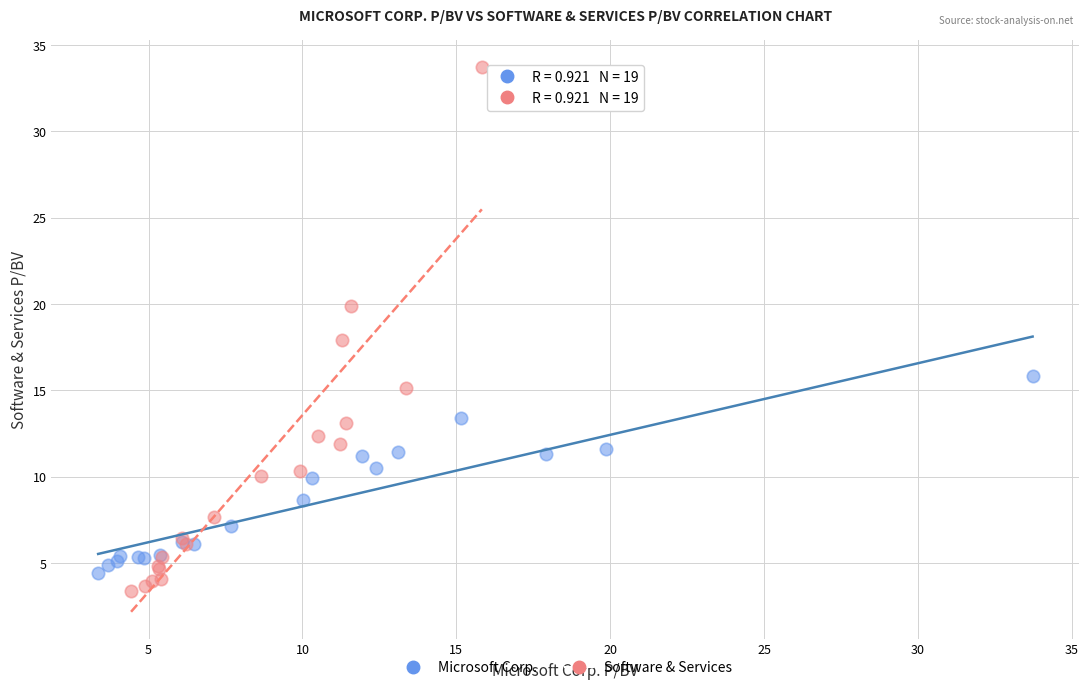

Which series contains the highest Y value?

Software & Services